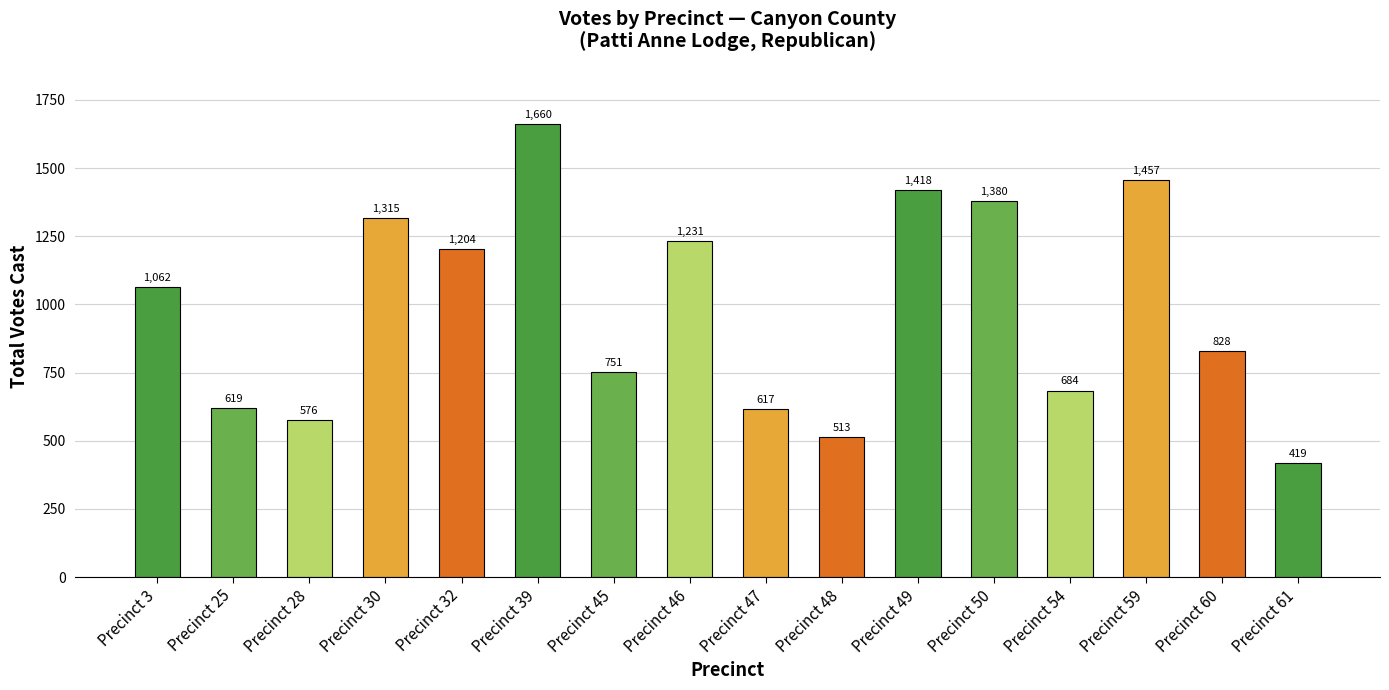

Is it true that the value at Precinct 39 is 1660?

True